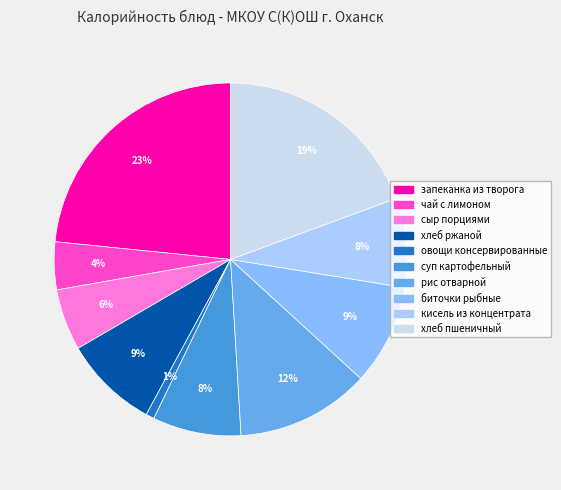

To the nearest percent, what portion does чай с лимоном represent?

4%